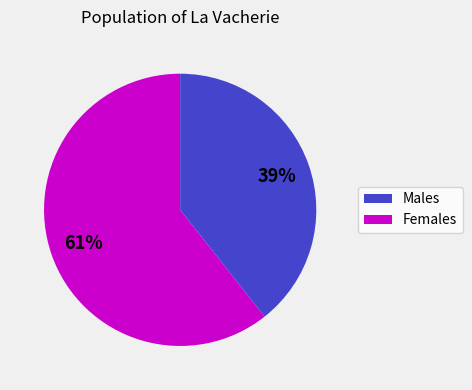

Is there any slice that represents more than half of the pie?

Yes